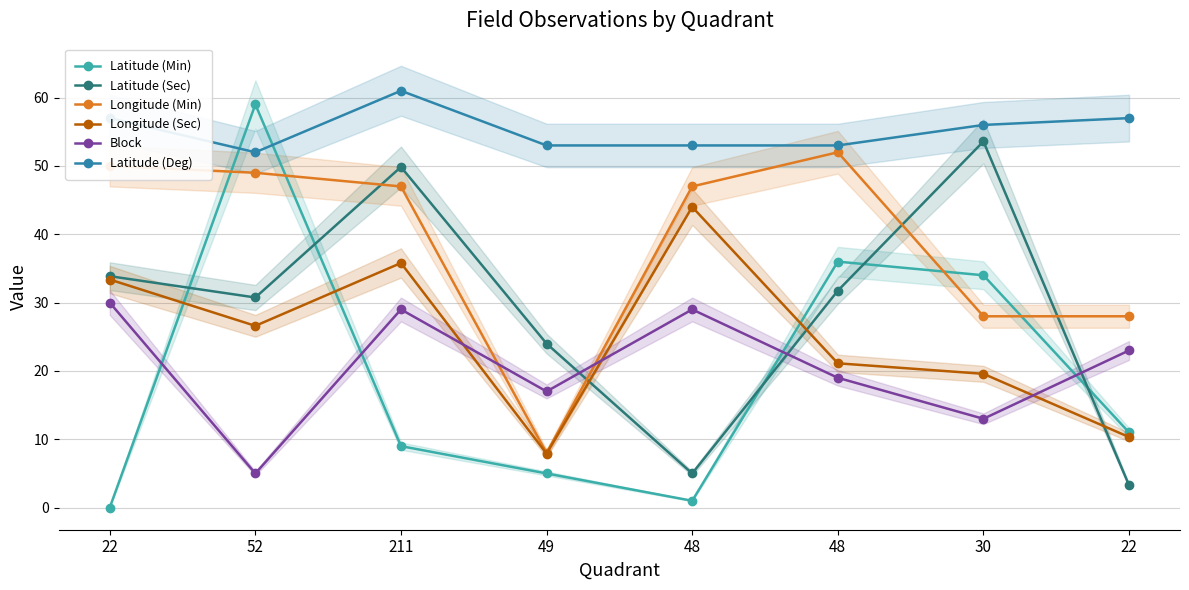

After their last crossing, which series has the higher values: Longitude (Min) or Block?

Longitude (Min)